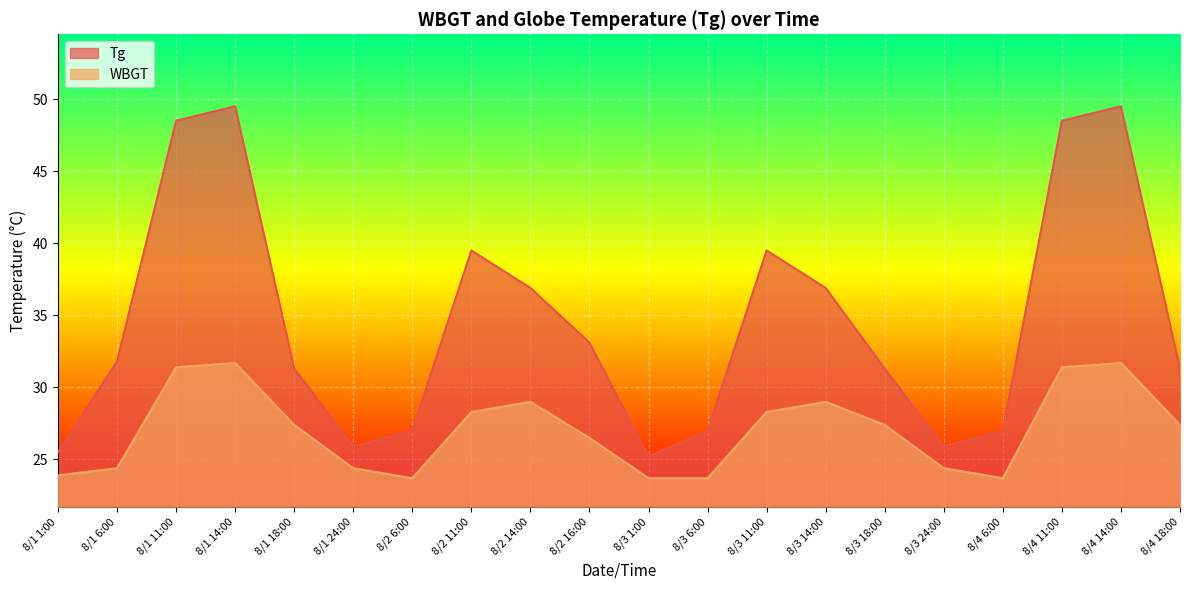

At which label does WBGT first exceed 27?

8/1 11:00